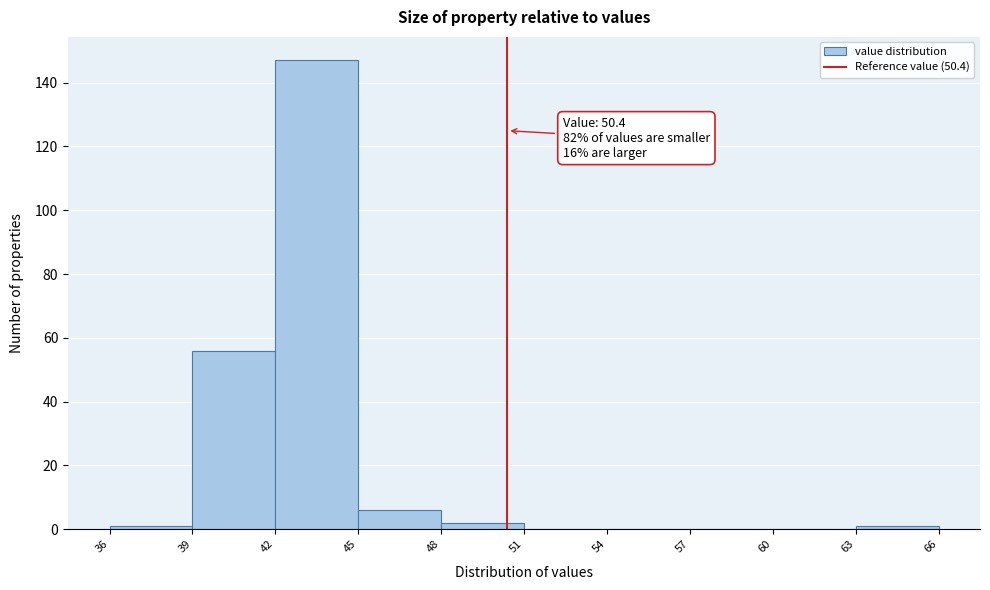

Which range on the x-axis has the tallest bar?

42 to 45